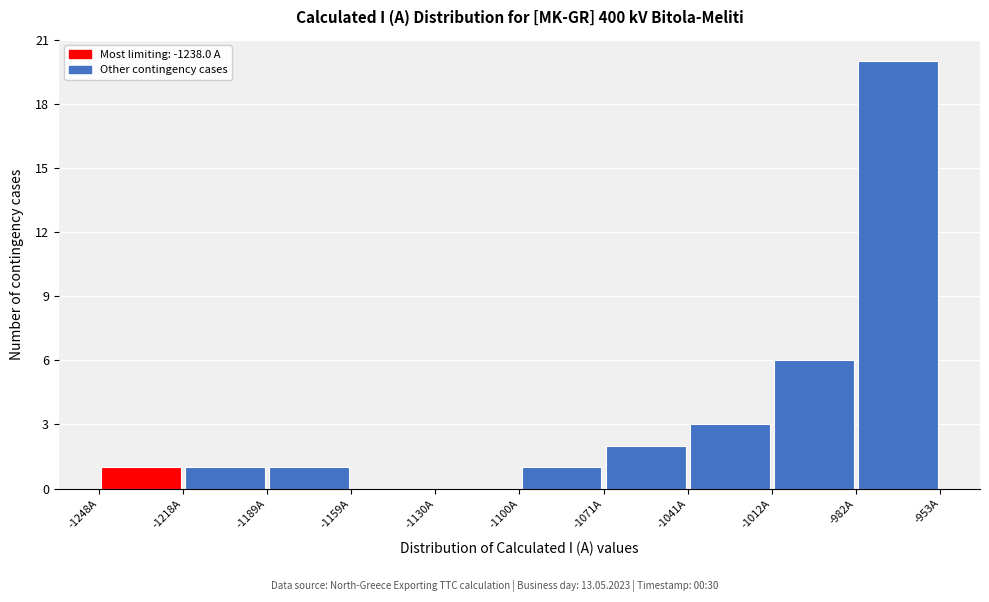

What is the height of the bar covering -1071.0 to -1041.5 on the x-axis? Neither the bar edges nor the heights are printed on the chart, so give them approximately, as read against the axes.

2